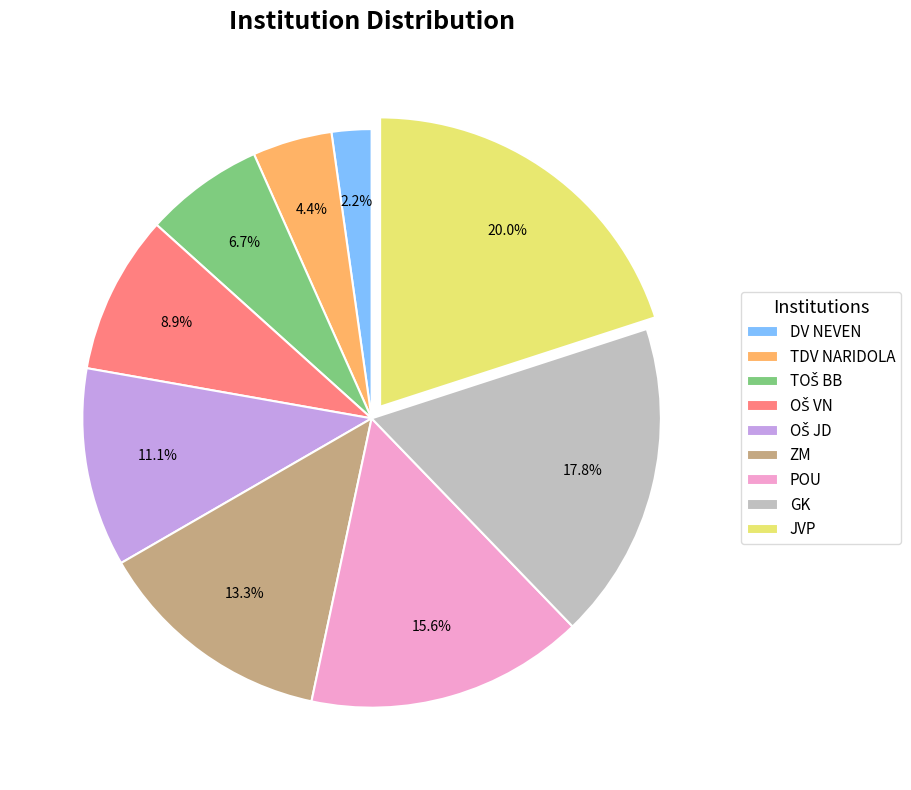

Is POU the majority of the pie?

No